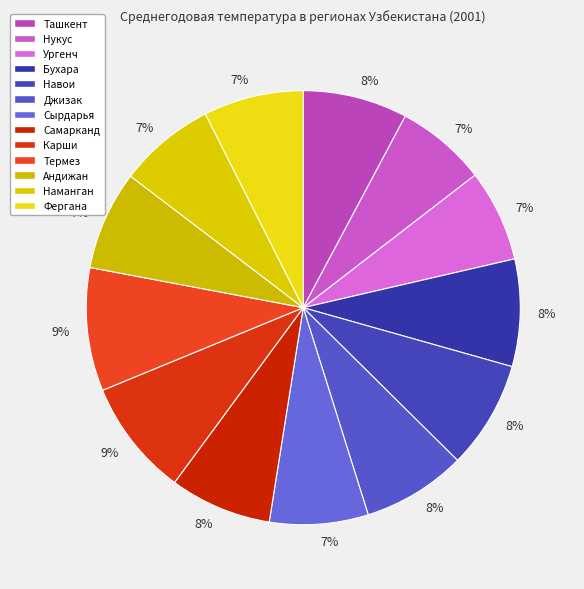

How much of the chart is everything except Наманган?

92.8%